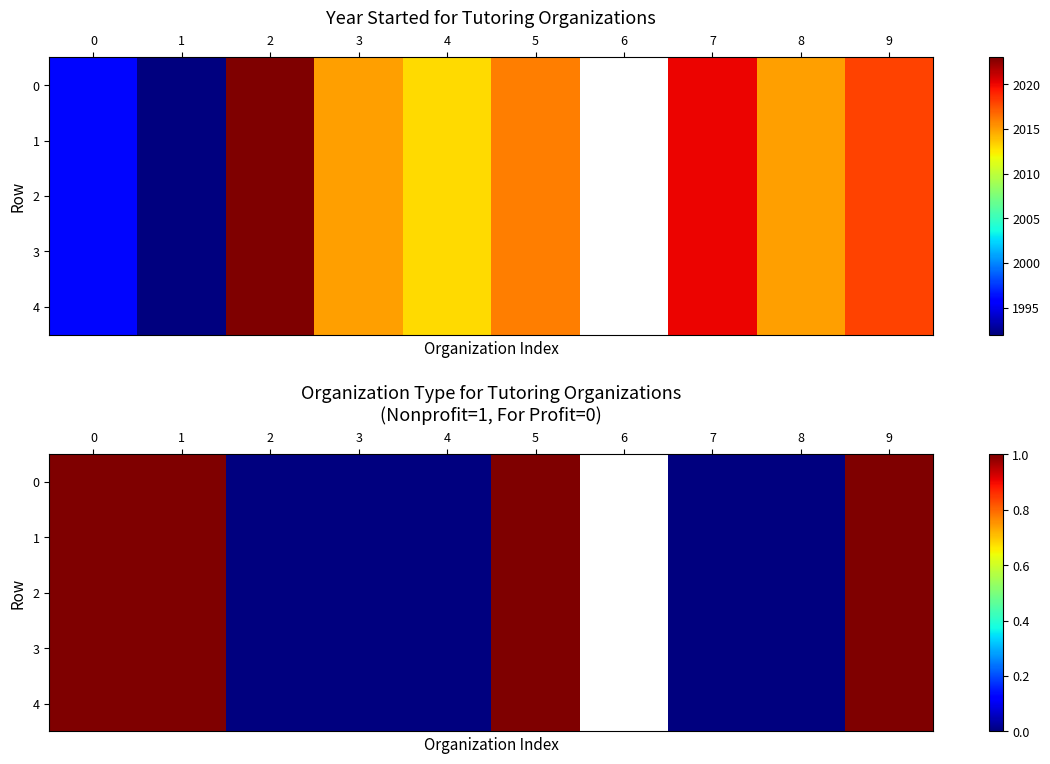

How many distinct data groups are displayed?

5